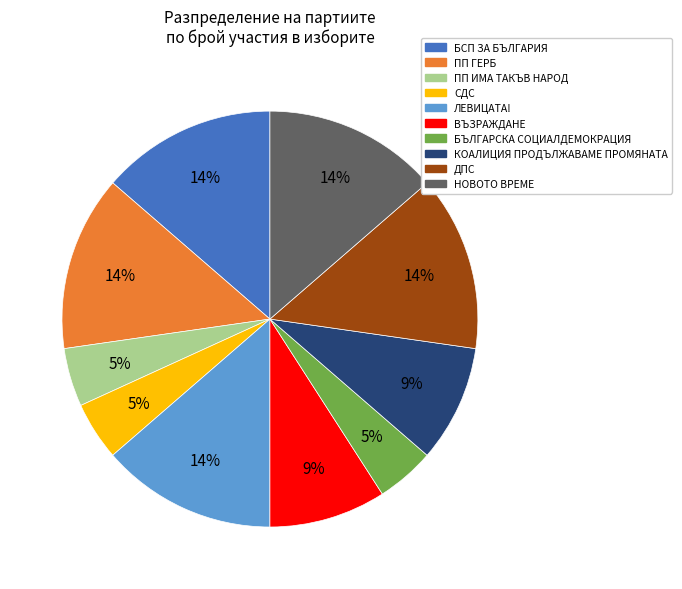

The ВЪЗРАЖДАНЕ slice represents 19% of the pie. True or false?

False